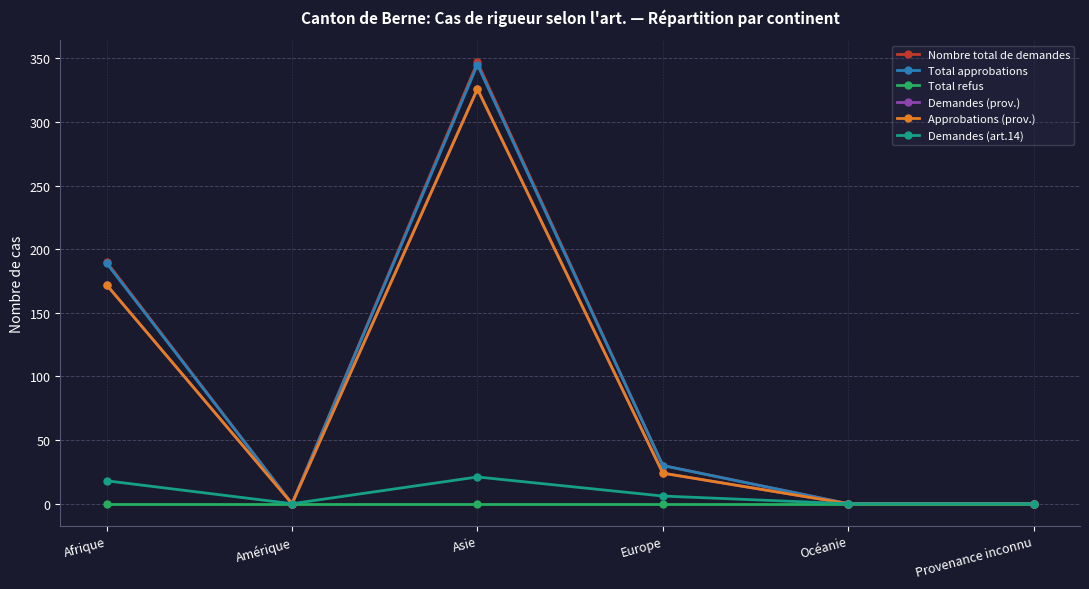

At Europe, list the series in order from largest to smallest.

Nombre total de demandes, Total approbations, Demandes (prov.), Approbations (prov.), Demandes (art.14), Total refus